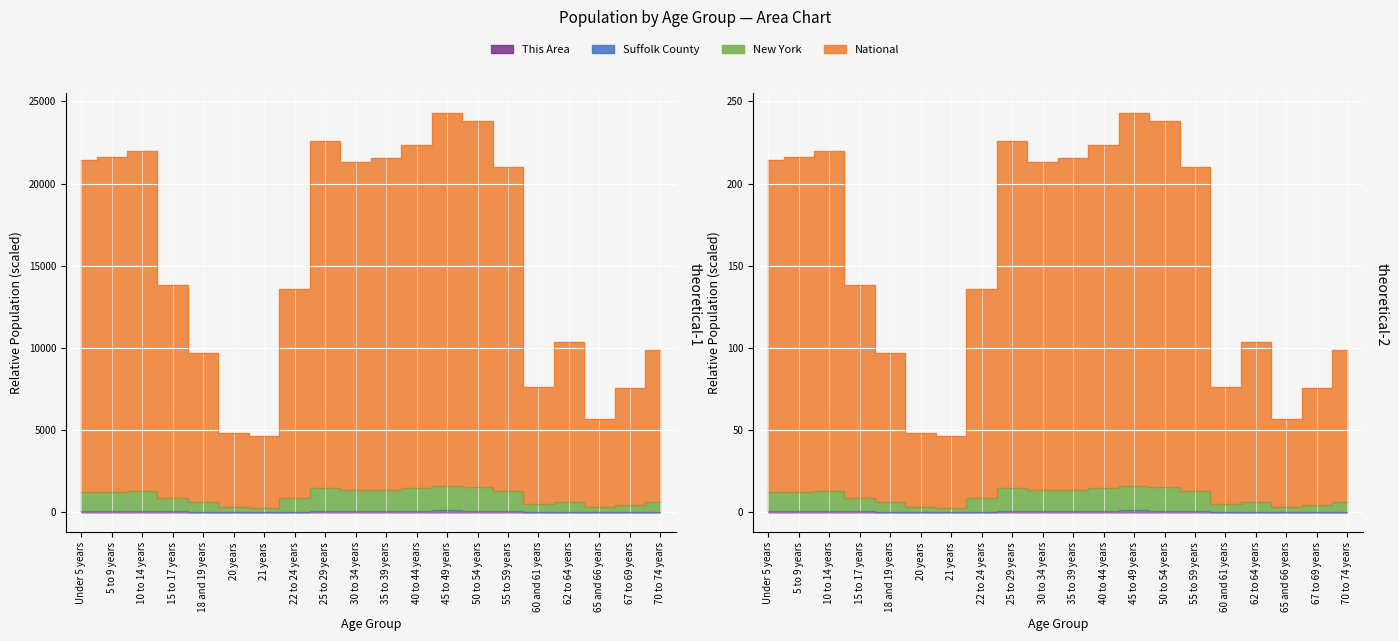

Where is National nearest to the value 14475?

15 to 17 years